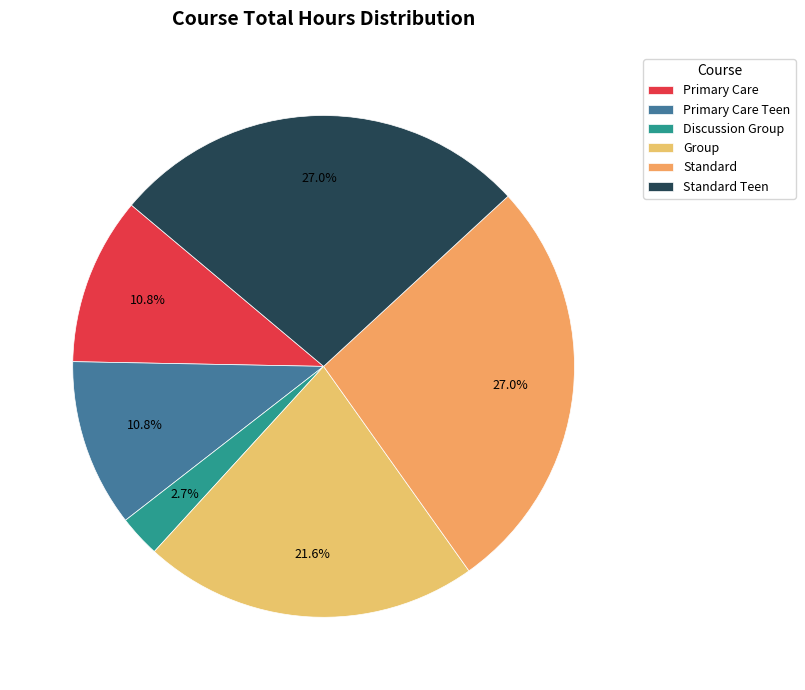

What is the smallest slice in the pie chart?

Discussion Group